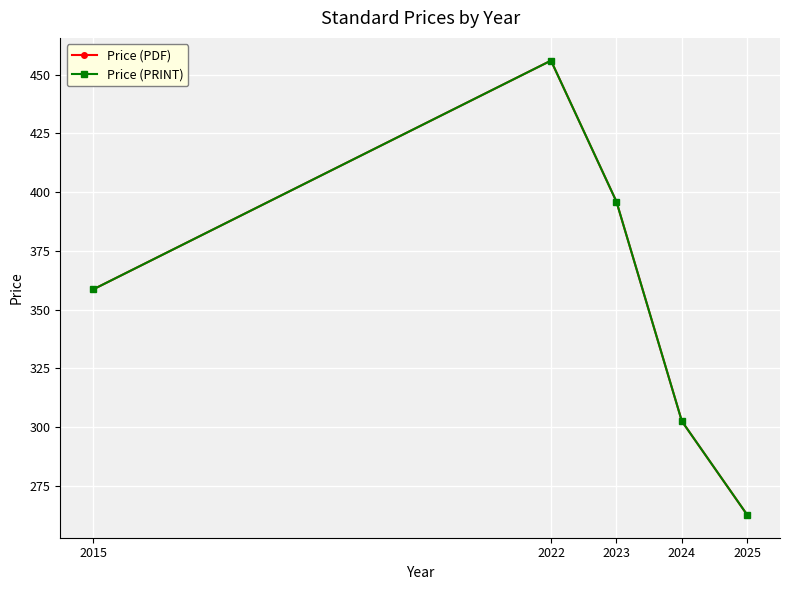

True or false: Price (PRINT) and Price (PDF) cross at least once.

False